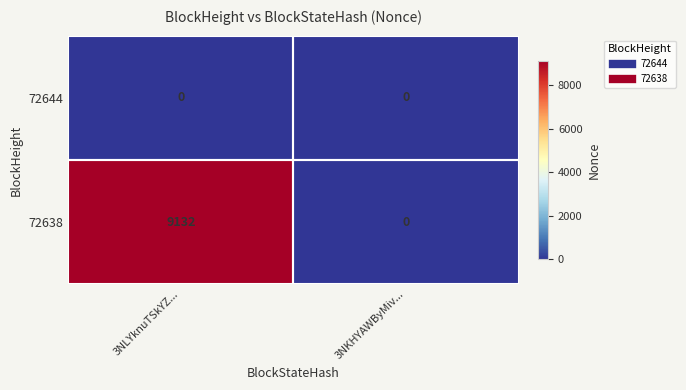

At how many categories does at least one series exceed 3377?

1